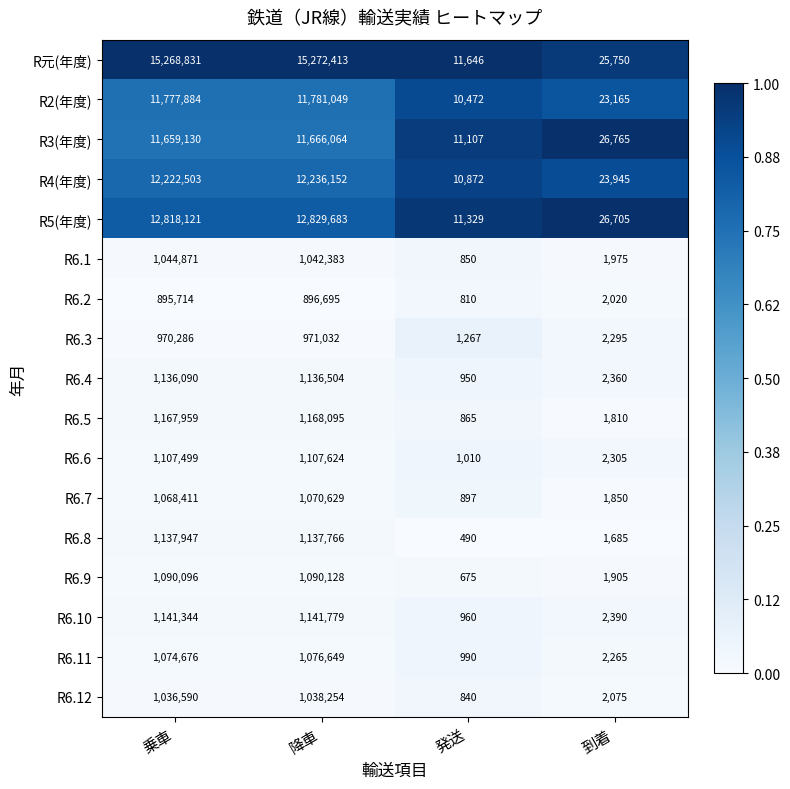

List the labels in order of R6.11 value, largest first.

降車, 乗車, 到着, 発送